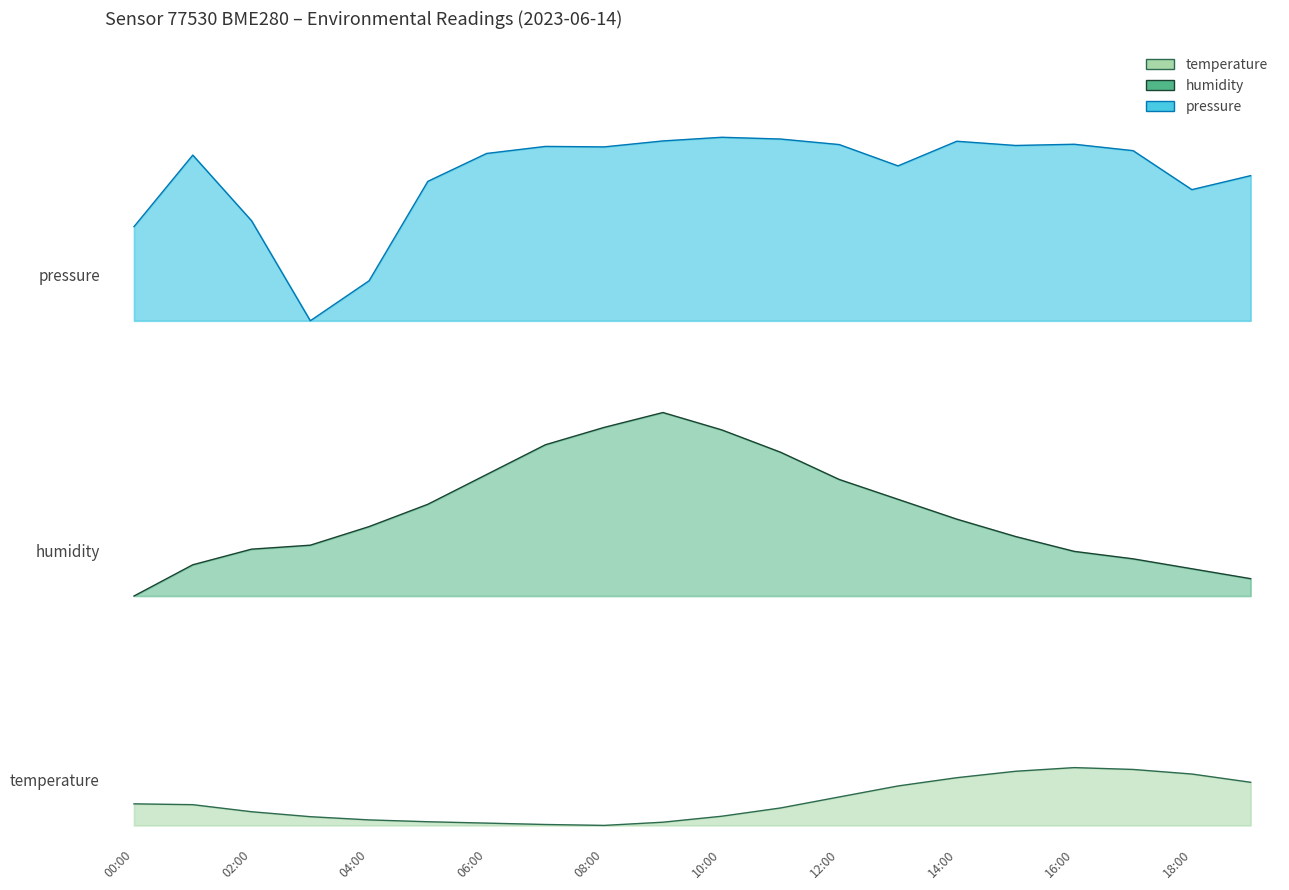

How many lines are shown in the chart?

3